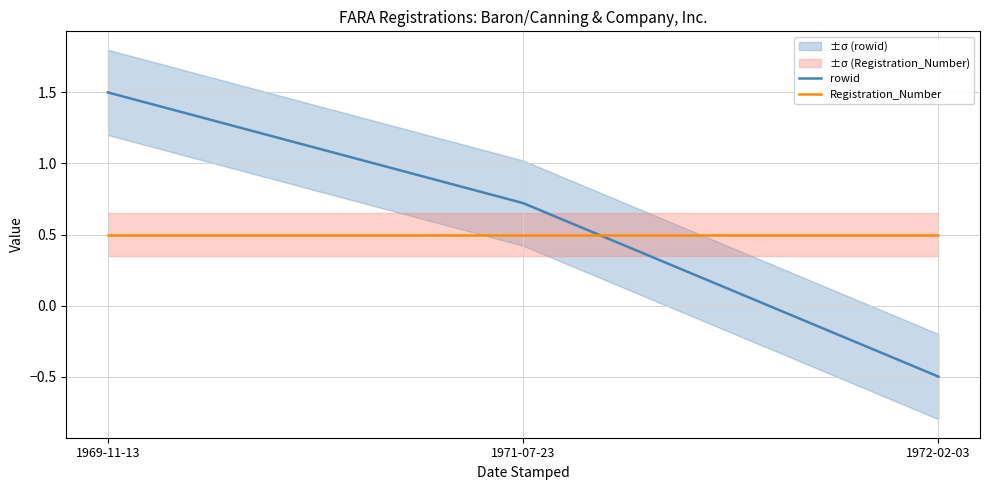

Rank the series at 1972-02-03 from lowest to highest value.

rowid, Registration_Number